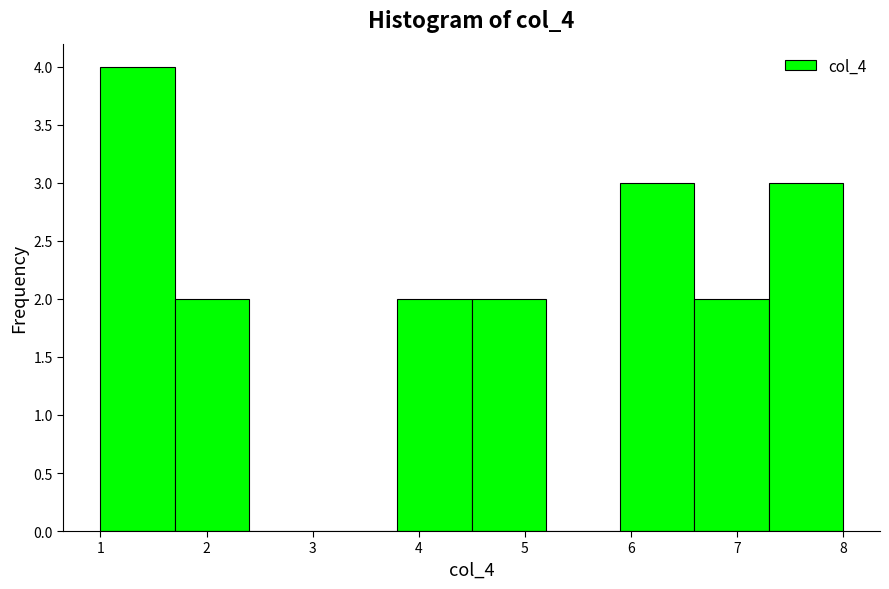

Reading left to right, list every bar in this chart as the range it spans on the x-axis followed by its height. The values are not printed on the chart, so give them approximately, as read against the axis.

1.0 to 1.7: 4
1.7 to 2.4: 2
2.4 to 3.1: 0
3.1 to 3.8: 0
3.8 to 4.5: 2
4.5 to 5.2: 2
5.2 to 5.9: 0
5.9 to 6.6: 3
6.6 to 7.3: 2
7.3 to 8.0: 3